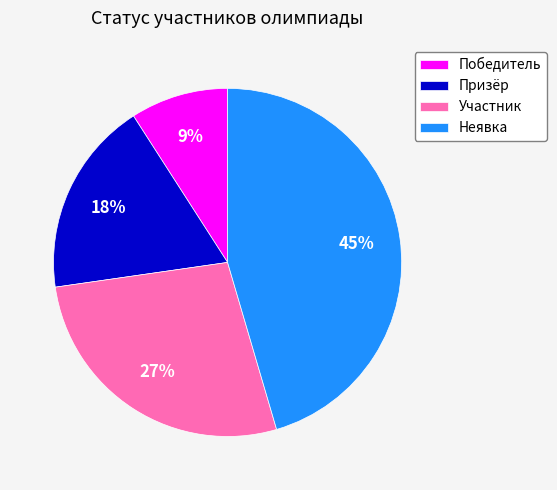

Count the number of slices in the pie.

4